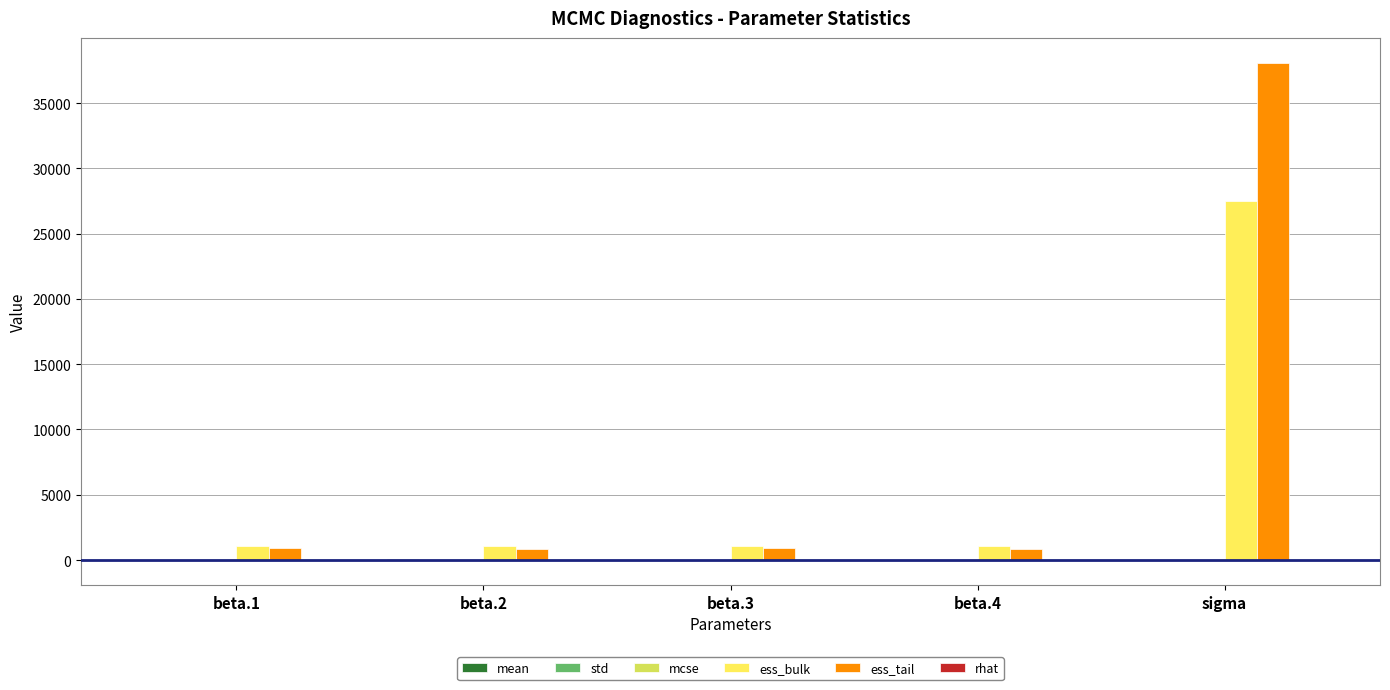

Between beta.1 and sigma, which series saw the biggest shift?

ess_tail